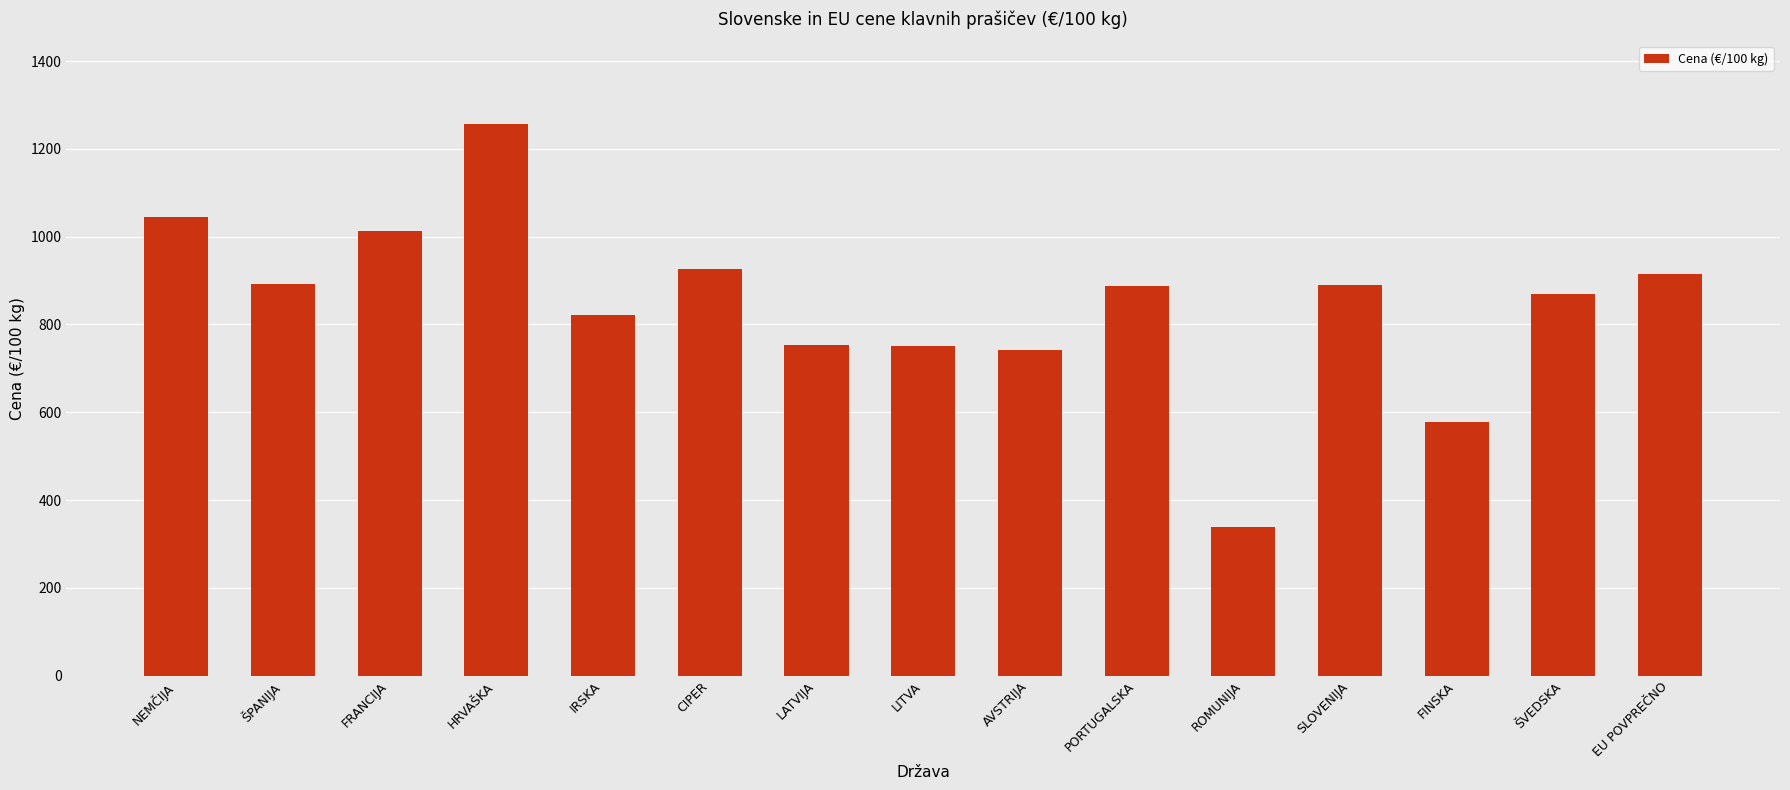

Between EU POVPREČNO and FRANCIJA, which is larger?

FRANCIJA